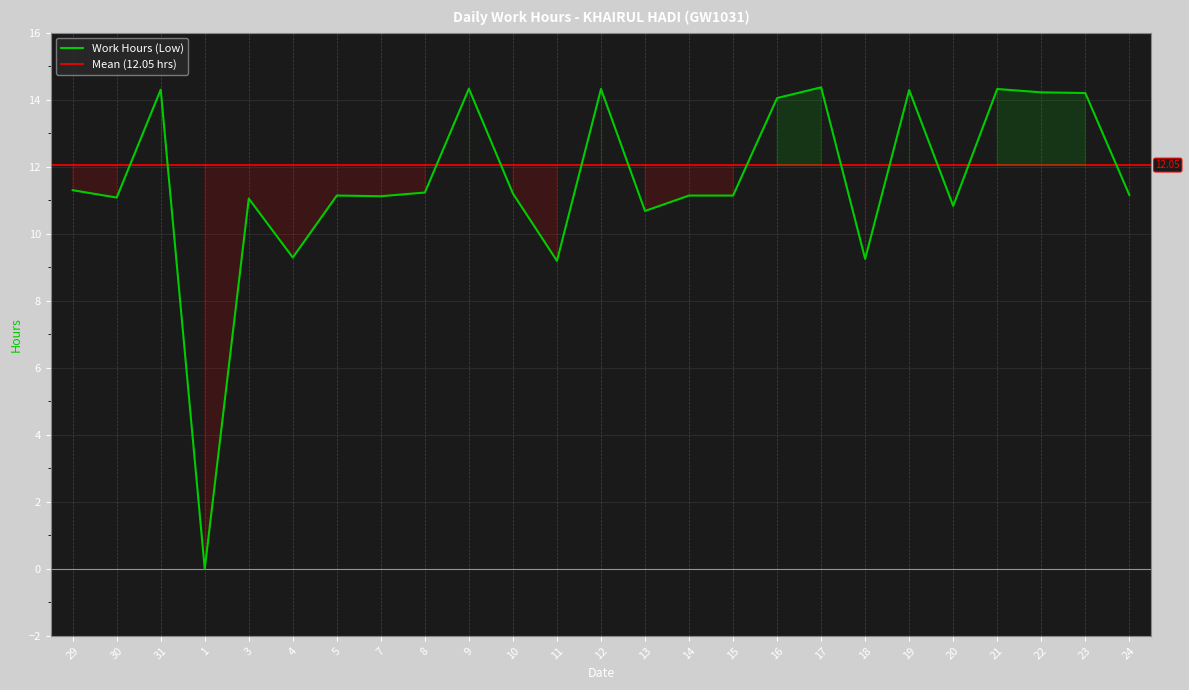

Which label corresponds to the smallest value in the chart?

1